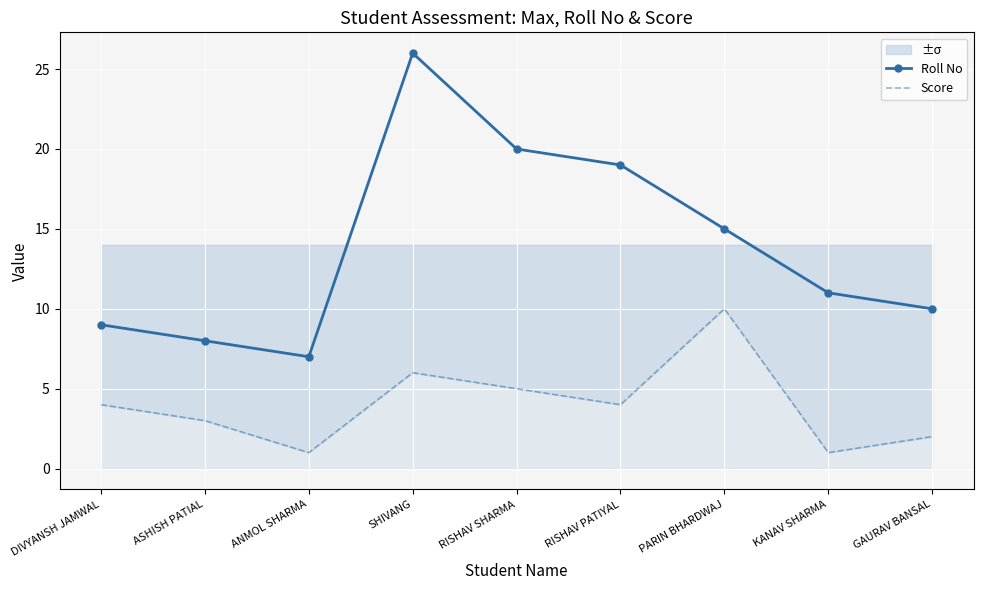

True or false: Score and Roll No cross at least once.

False